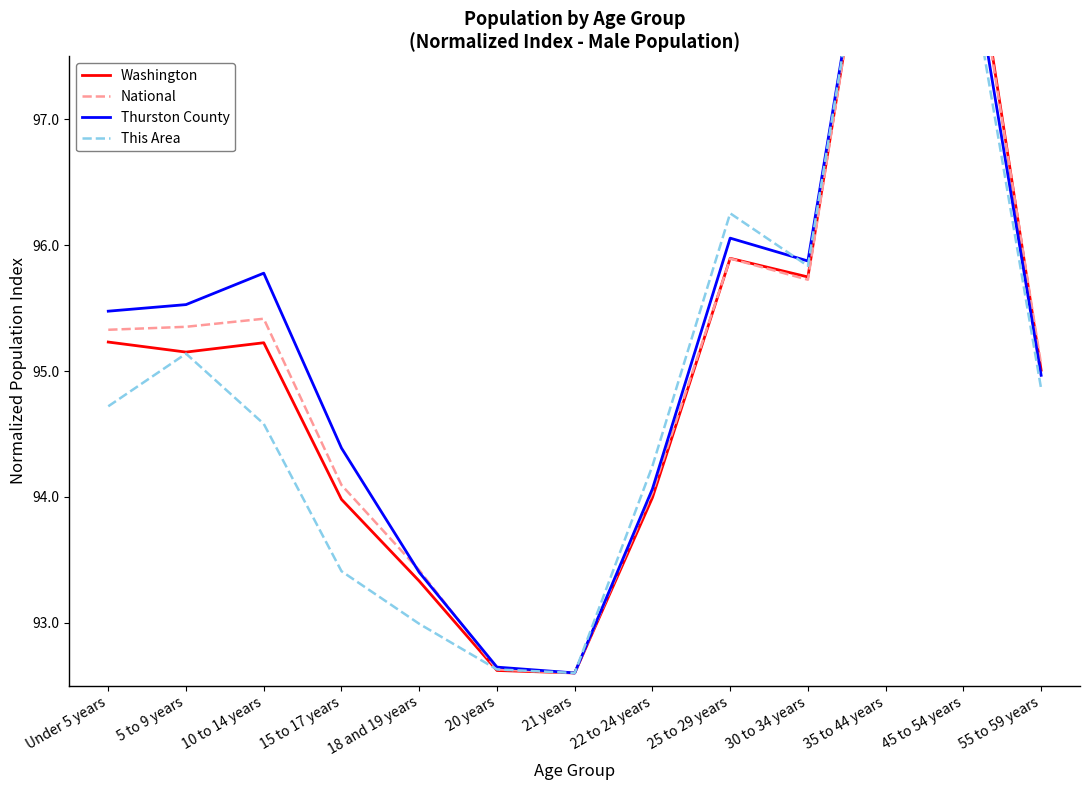

Reading left to right, what are all the values shown in this chart?

Washington: Under 5 years=95.2	5 to 9 years=95.2	10 to 14 years=95.2	15 to 17 years=94.0	18 and 19 years=93.3	20 years=92.6	21 years=92.6	22 to 24 years=94.0	25 to 29 years=95.9	30 to 34 years=95.7	35 to 44 years=99.6	45 to 54 years=99.0	55 to 59 years=95.0
National: Under 5 years=95.3	5 to 9 years=95.4	10 to 14 years=95.4	15 to 17 years=94.1	18 and 19 years=93.4	20 years=92.6	21 years=92.6	22 to 24 years=94.0	25 to 29 years=95.9	30 to 34 years=95.7	35 to 44 years=99.6	45 to 54 years=98.9	55 to 59 years=95.1
Thurston County: Under 5 years=95.5	5 to 9 years=95.5	10 to 14 years=95.8	15 to 17 years=94.4	18 and 19 years=93.4	20 years=92.6	21 years=92.6	22 to 24 years=94.1	25 to 29 years=96.1	30 to 34 years=95.9	35 to 44 years=99.6	45 to 54 years=98.7	55 to 59 years=95.0
This Area: Under 5 years=94.7	5 to 9 years=95.1	10 to 14 years=94.6	15 to 17 years=93.4	18 and 19 years=93.0	20 years=92.6	21 years=92.6	22 to 24 years=94.2	25 to 29 years=96.3	30 to 34 years=95.8	35 to 44 years=99.6	45 to 54 years=98.5	55 to 59 years=94.9